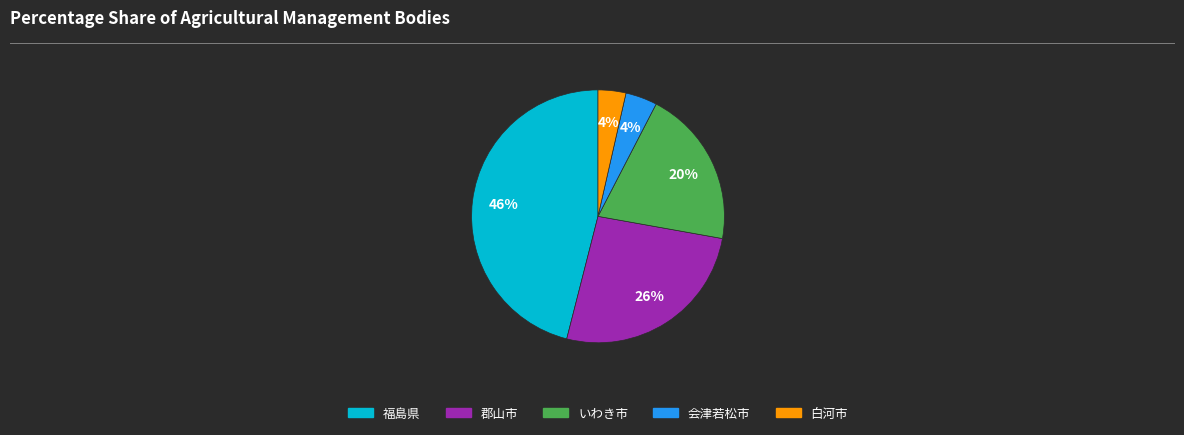

Is there any slice that represents more than half of the pie?

No